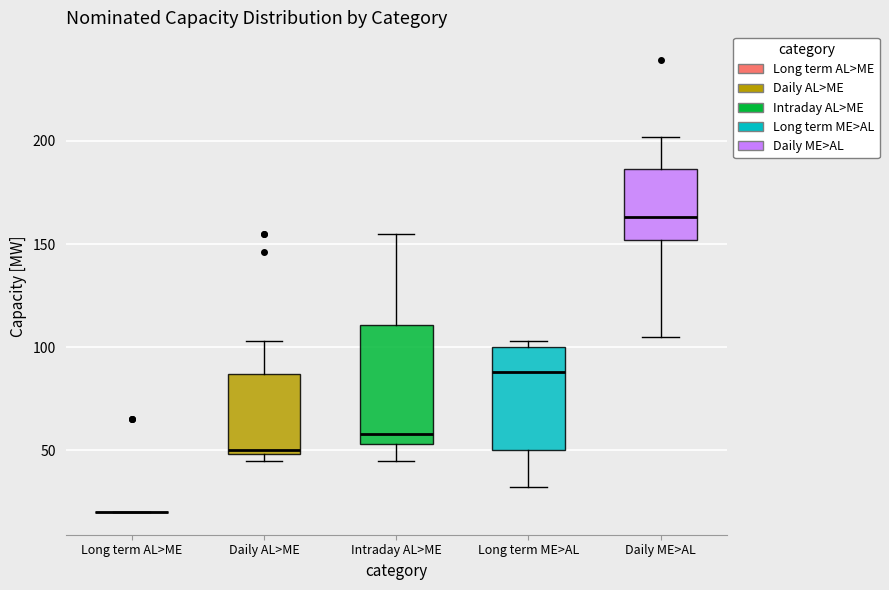

Reading left to right, transcribe this box plot: for each box, give where its median line is, the range the box spans, and where its two whiskers end, as read against the y-axis. The values are not printed on the chart, so give them approximately, as read against the axis.

Long term AL>ME: box collapsed to a line at 20, whiskers 20 to 20
Daily AL>ME: median 50 (just above the box's lower edge), box 50 to 85, whiskers 45 to 105
Intraday AL>ME: median 60, box 55 to 110, whiskers 45 to 155
Long term ME>AL: median 90, box 50 to 100, whiskers 30 to 105
Daily ME>AL: median 165, box 150 to 185, whiskers 105 to 200